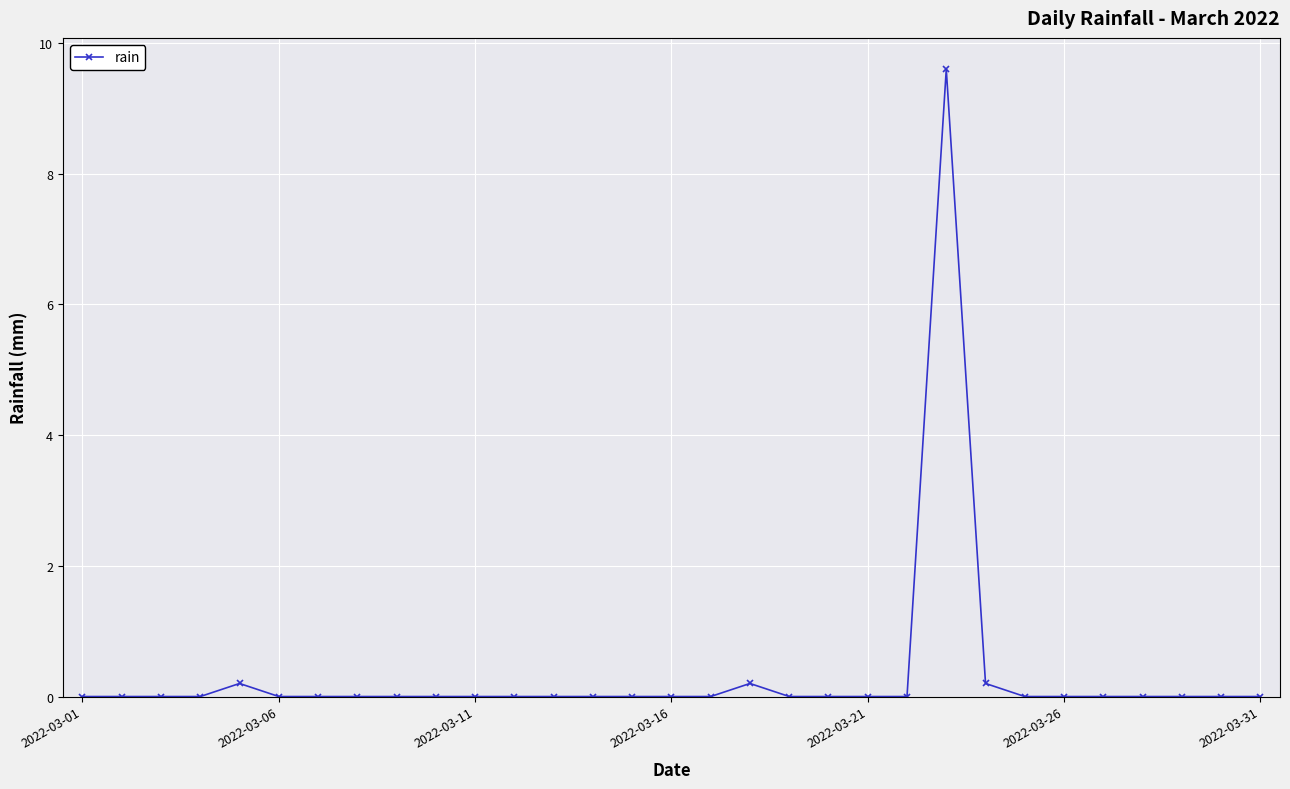

What is the maximum value shown in the chart?

9.6